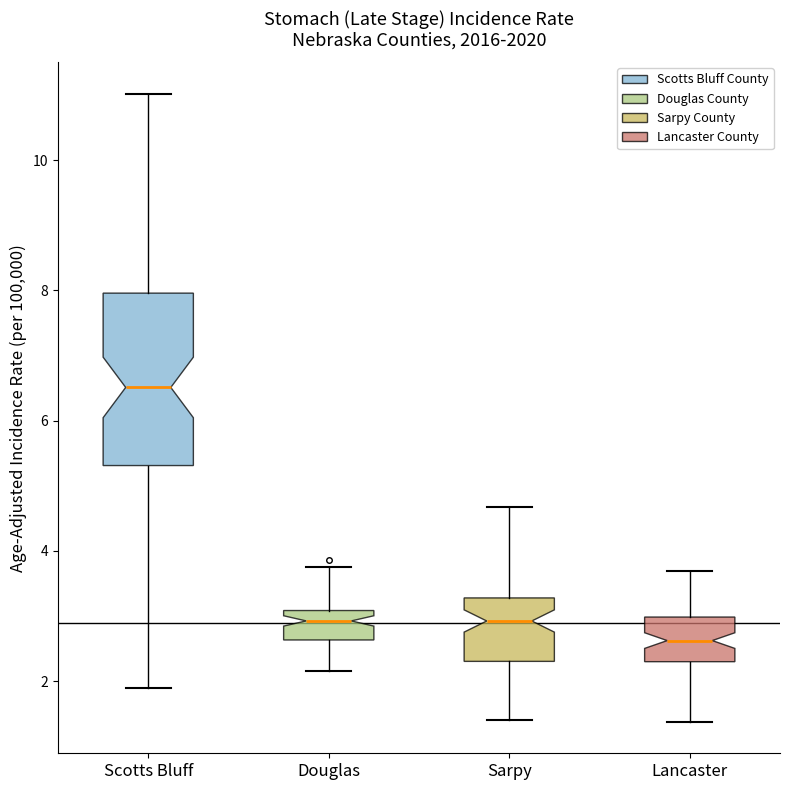

Reading left to right, read every box against the y-axis: the position of its median line, the range the box covers, and the ends of its whiskers. The values are not printed on the chart, so give them approximately, as read against the axis.

Scotts Bluff: median 6.6, box 5.4 to 8.0, whiskers 2.0 to 11.0
Douglas: median 3.0 (inside the box), box 2.6 to 3.0, whiskers 2.2 to 3.8
Sarpy: median 3.0, box 2.4 to 3.2, whiskers 1.4 to 4.6
Lancaster: median 2.6, box 2.2 to 3.0, whiskers 1.4 to 3.6